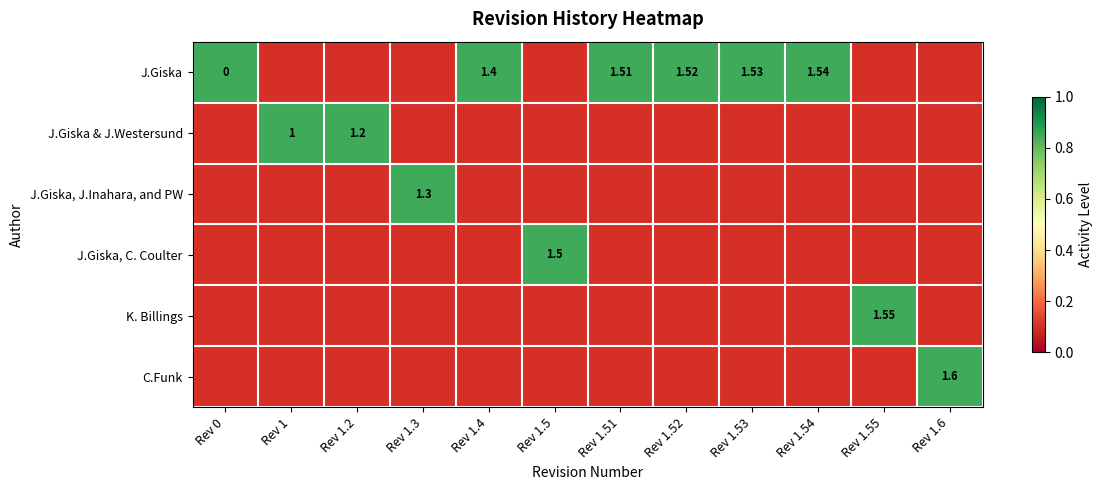

At which label does J.Giska, J.Inahara, and PW reach its peak?

Rev 1.3